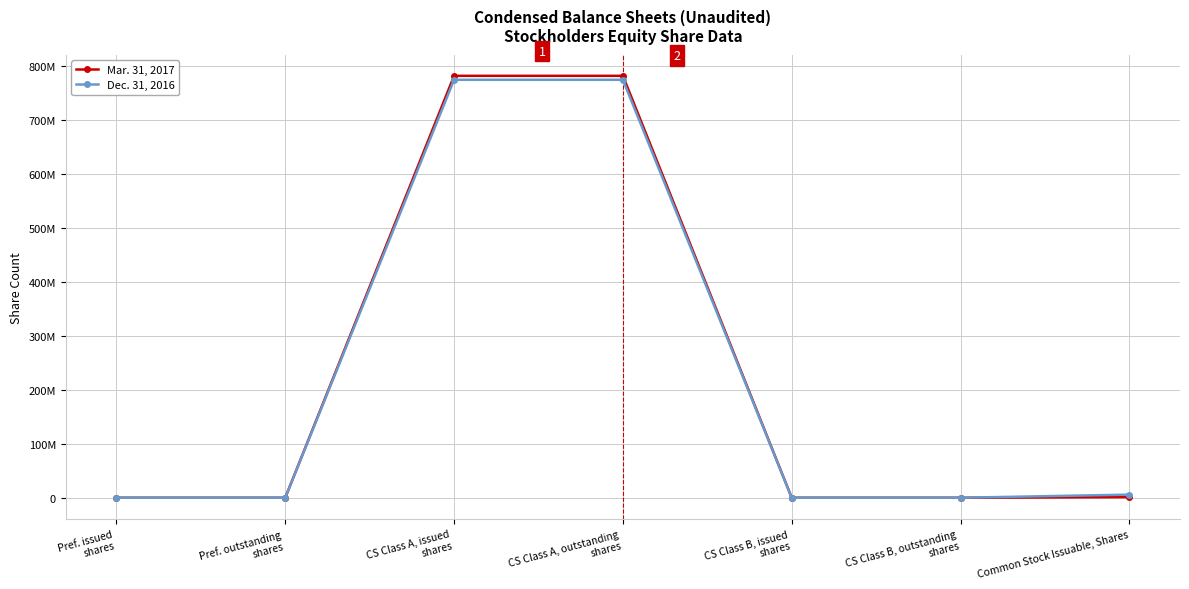

True or false: Mar. 31, 2017 and Dec. 31, 2016 cross at least once.

False